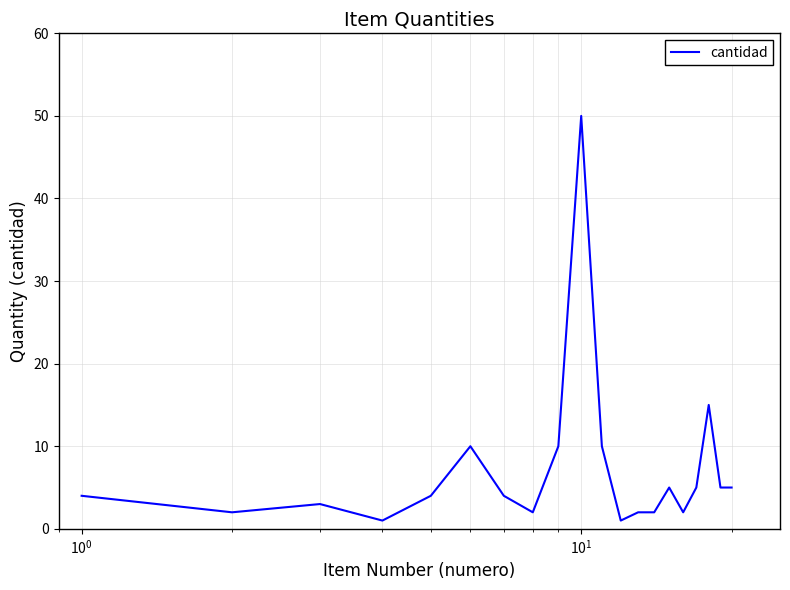

What is the maximum value shown in the chart?

50